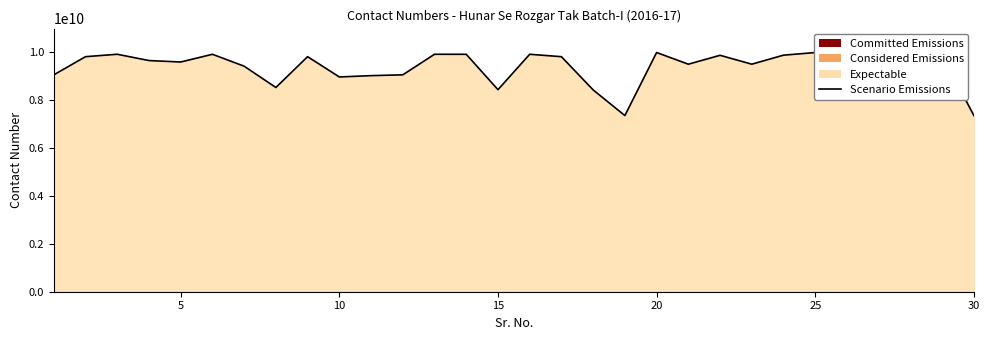

How many values are below 9653524719?

15